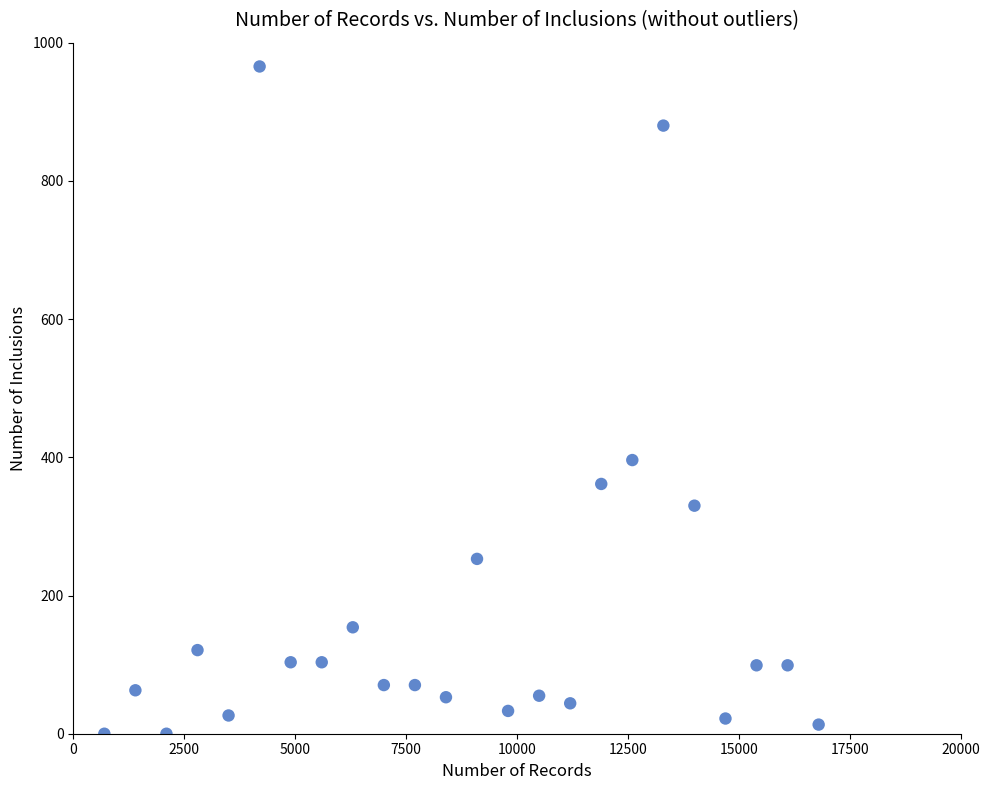

What is the range of X values (max minus min)?

16100.0